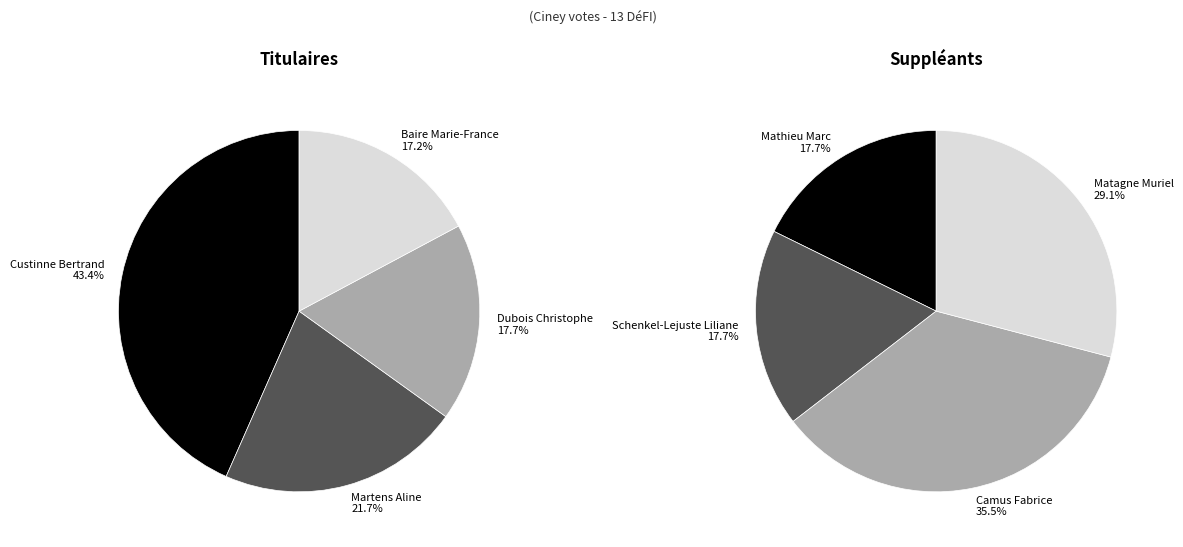

Which series changed the most between Custinne Bertrand and Martens Aline?

Titulaires